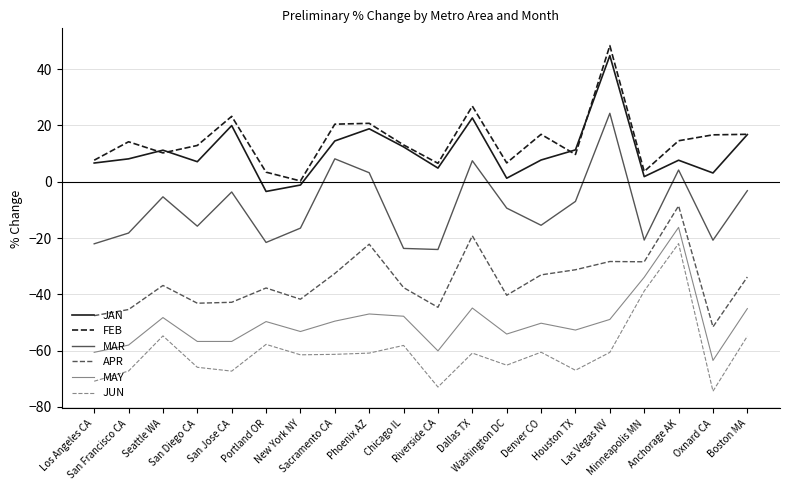

What is the average value of the APR series?

-35.3